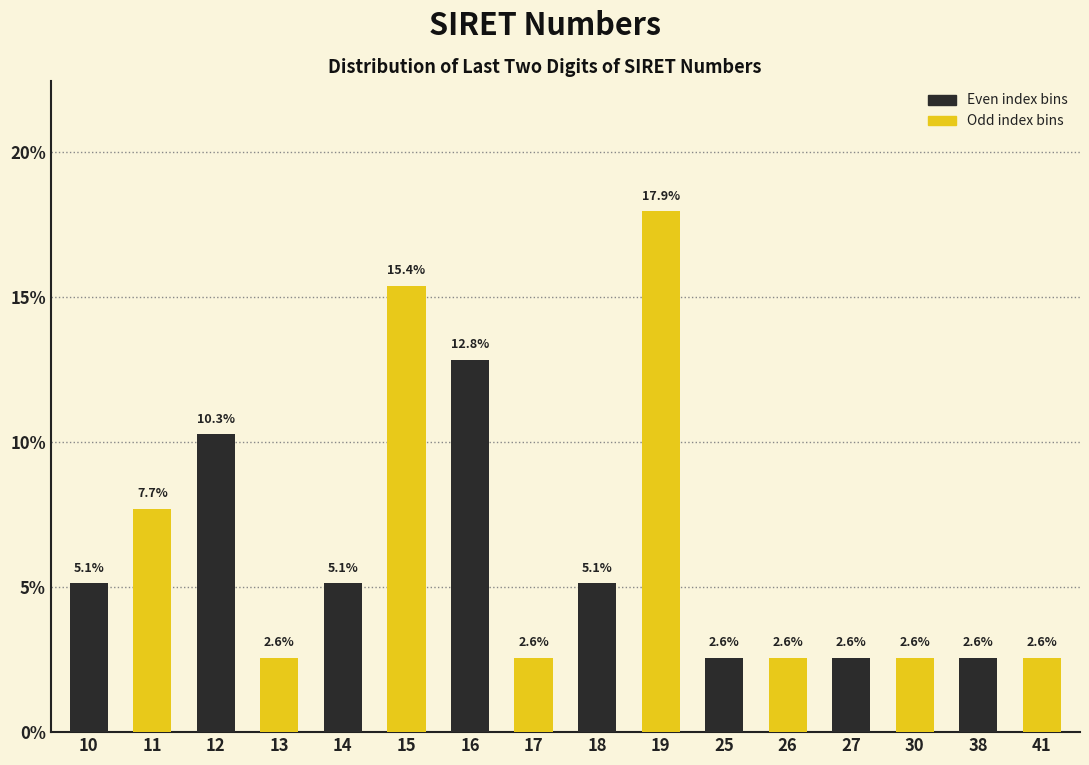

Reading left to right, extract all data points from this chart.

5.1	7.7	10.3	2.6	5.1	15.4	12.8	2.6	5.1	17.9	2.6	2.6	2.6	2.6	2.6	2.6